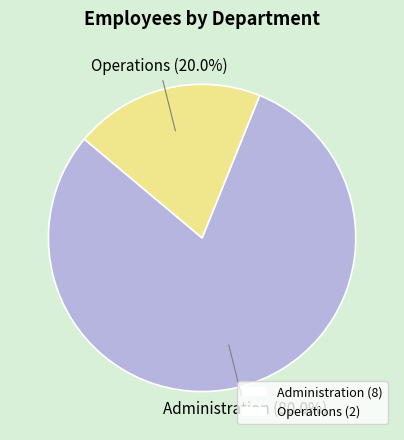

Is there any slice that represents more than half of the pie?

Yes